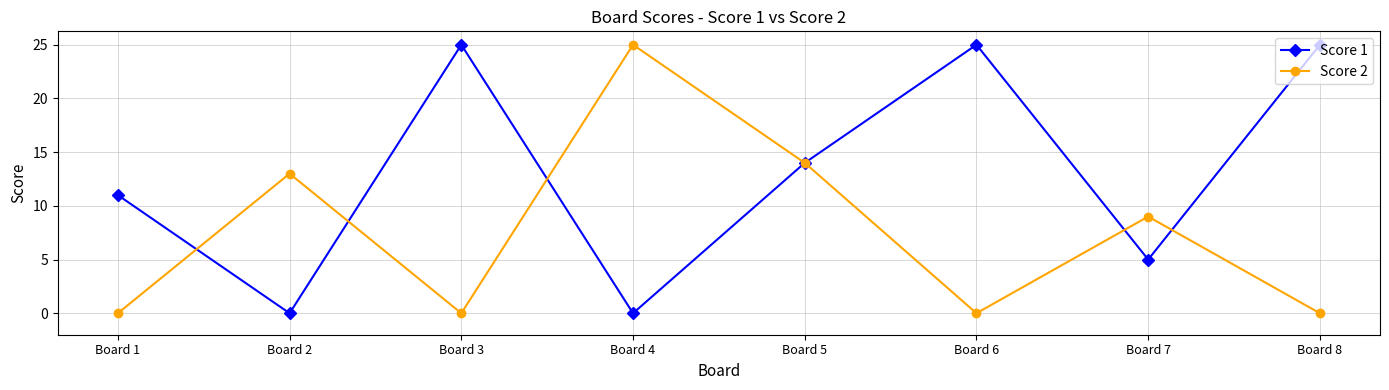

At which category is the sum across all series the highest?

Board 5